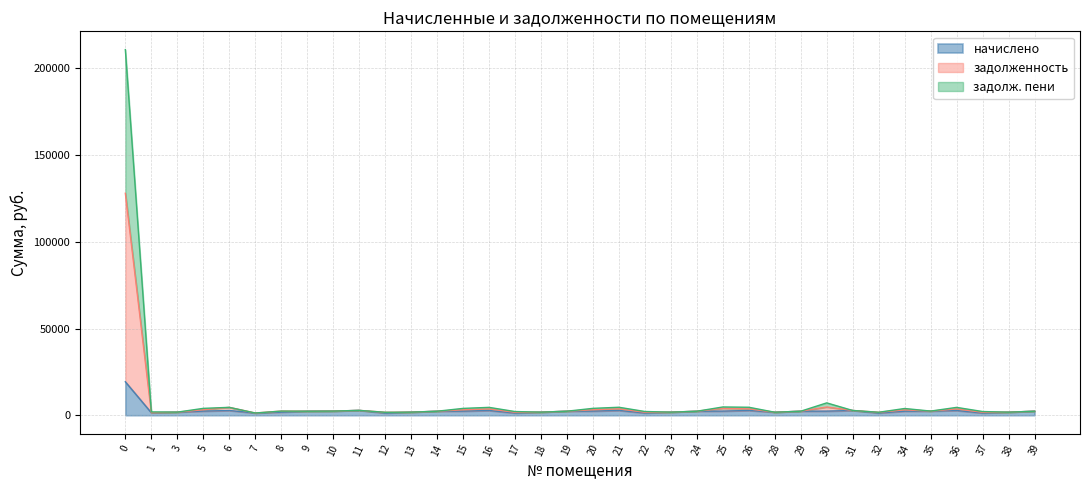

List the series in order of their overall mean, lowest first.

начислено, задолж. пени, задолженность